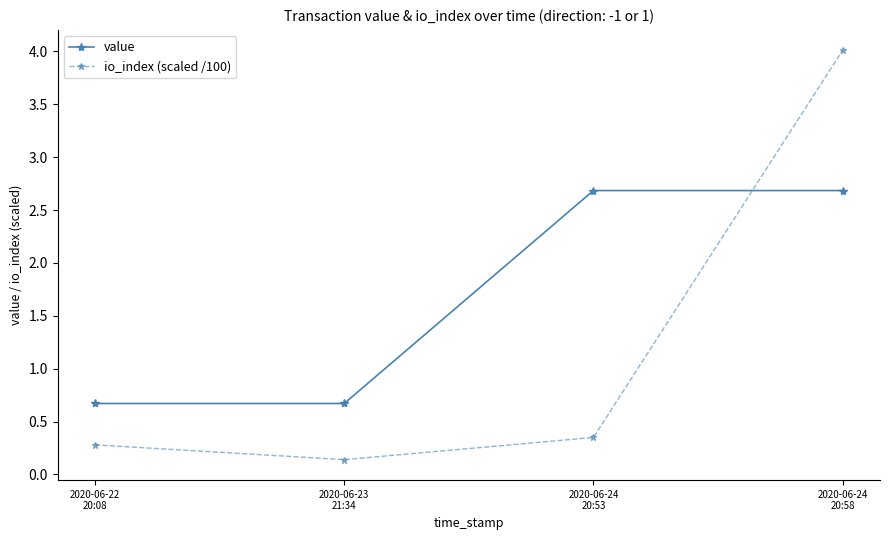

What is the difference between the highest and lowest values at 2020-06-24
20:58?

1.3